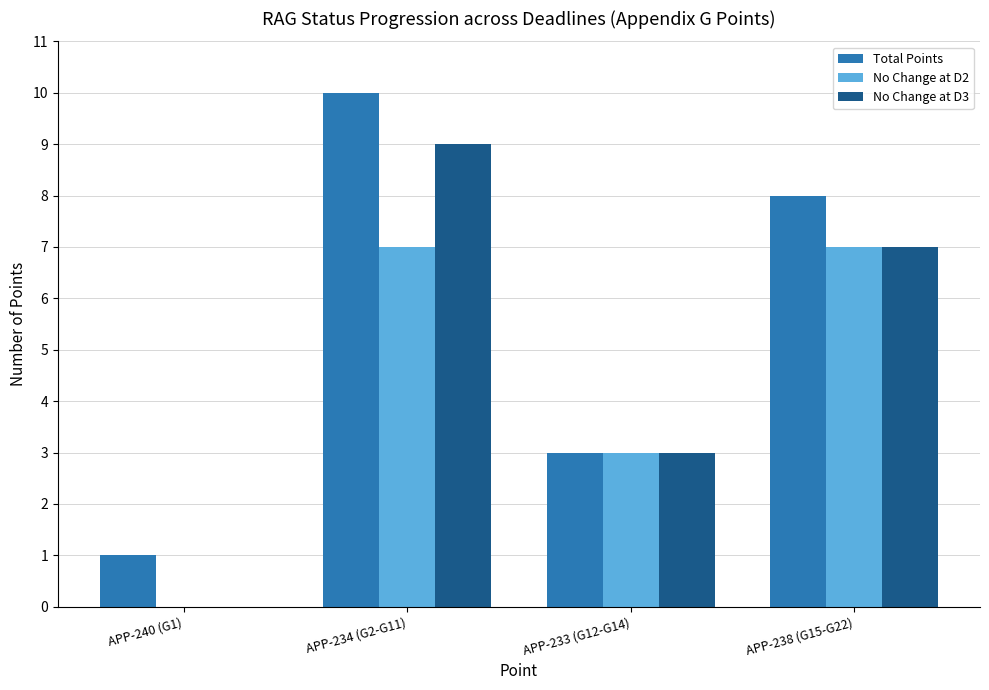

True or false: No Change at D3 has a value of 3 at APP-233 (G12-G14).

True